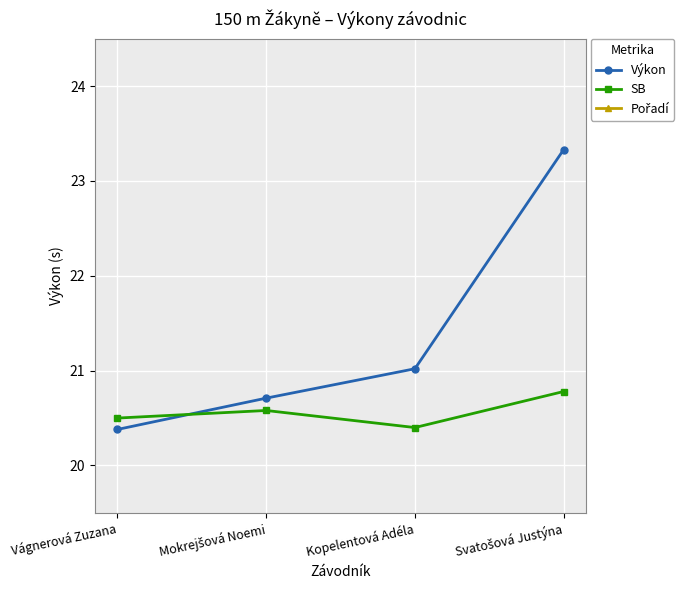

What is the total value across all series at Mokrejšová Noemi?

43.3